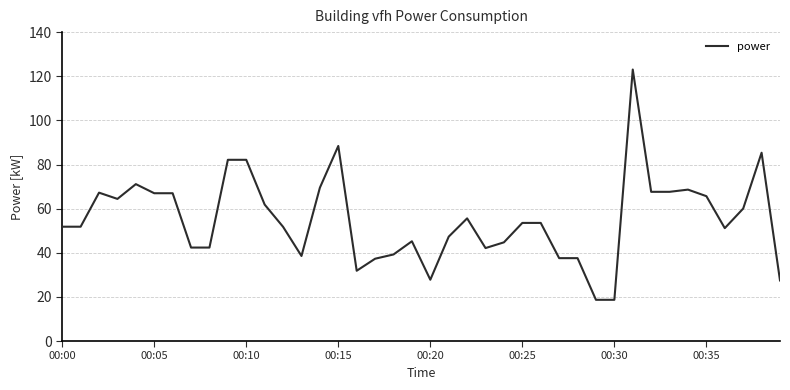

What is the smallest value displayed?

18.7